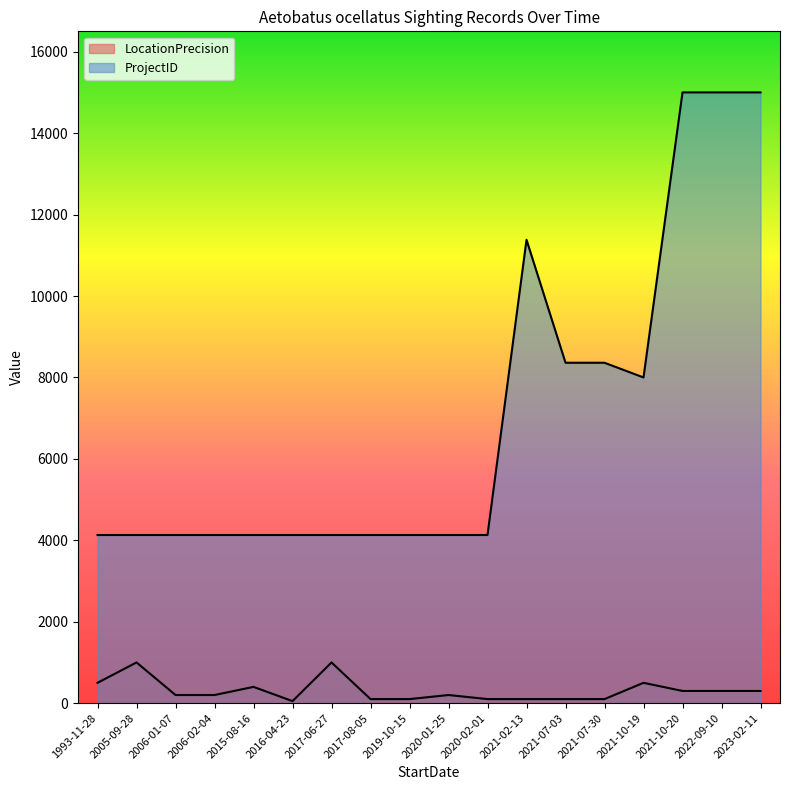

Between 2006-02-04 and 2021-07-03, which series saw the biggest shift?

ProjectID